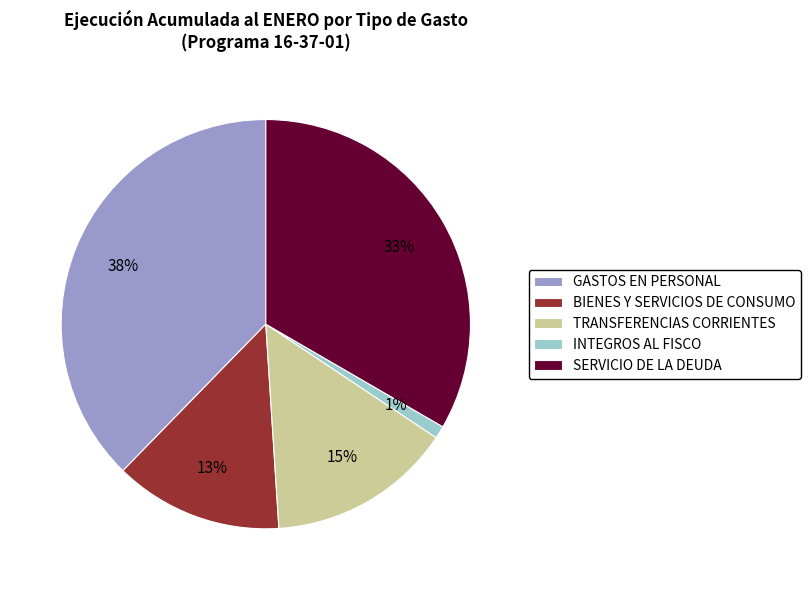

Is it true that BIENES Y SERVICIOS DE CONSUMO is 13% of the pie?

True